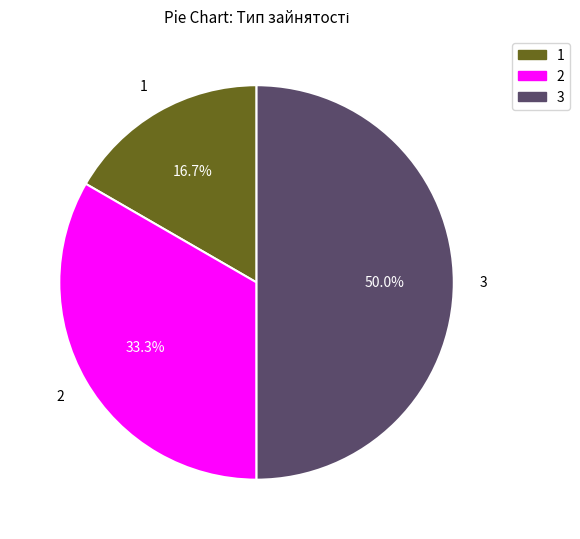

Is the sum of 3 and 1 greater than half?

Yes